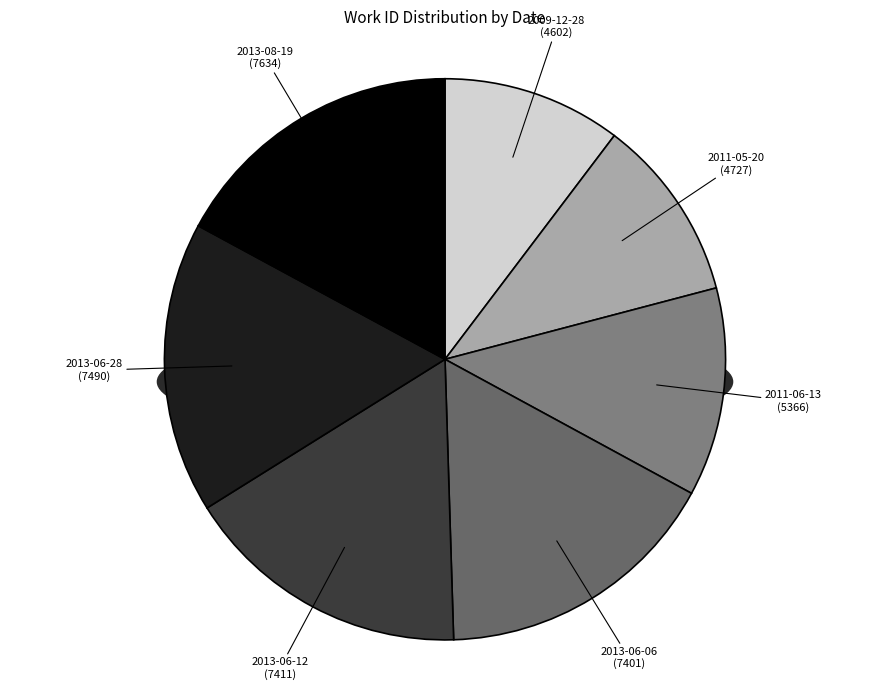

To the nearest percent, what is the difference between the largest and smallest slice percentages?

7%